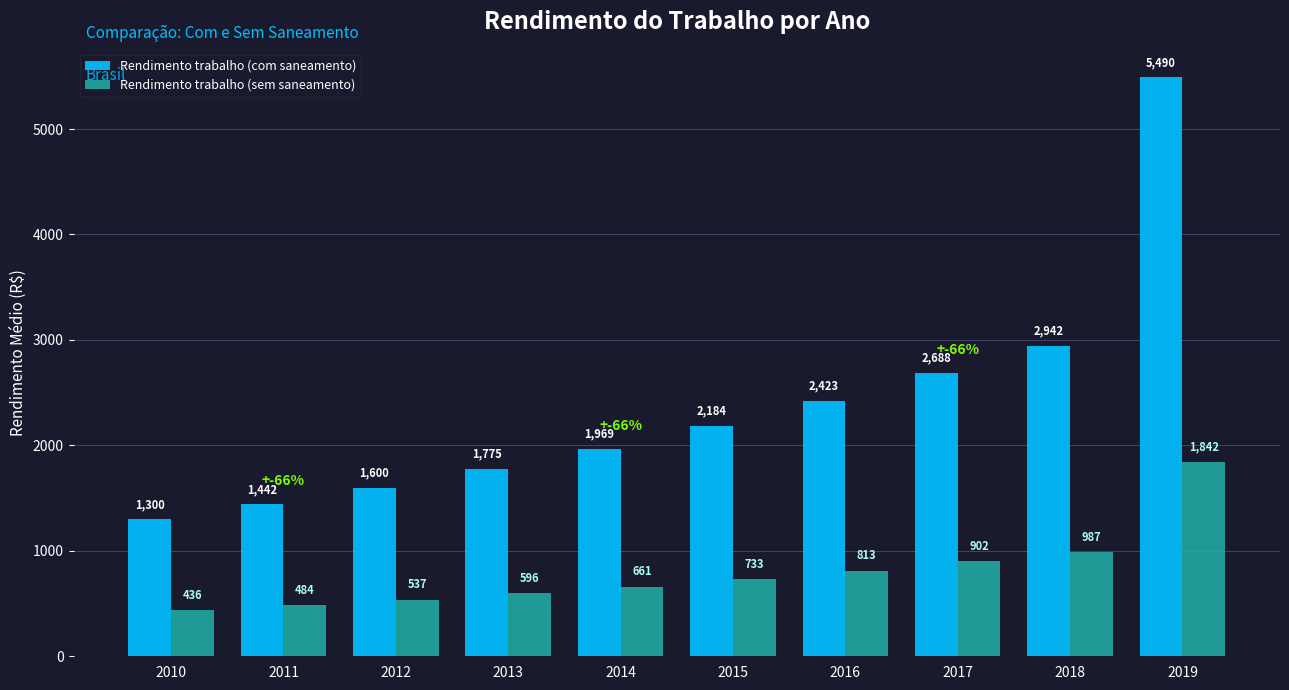

What is the sum of all Rendimento trabalho (sem saneamento) values?

7991.2